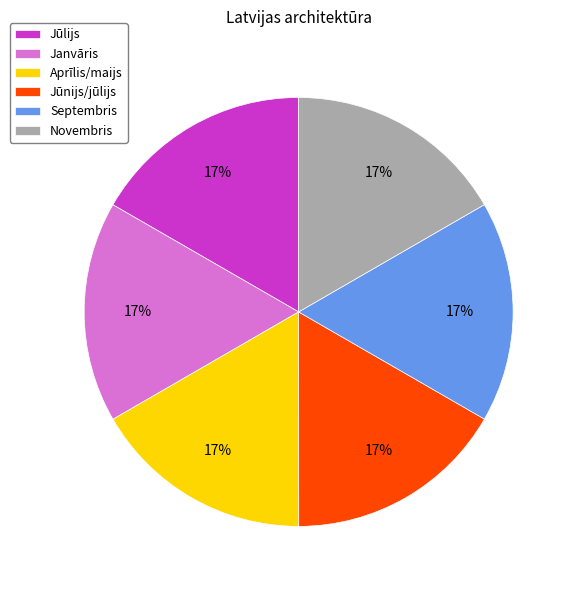

True or false: Jūlijs accounts for 17% of the total.

True